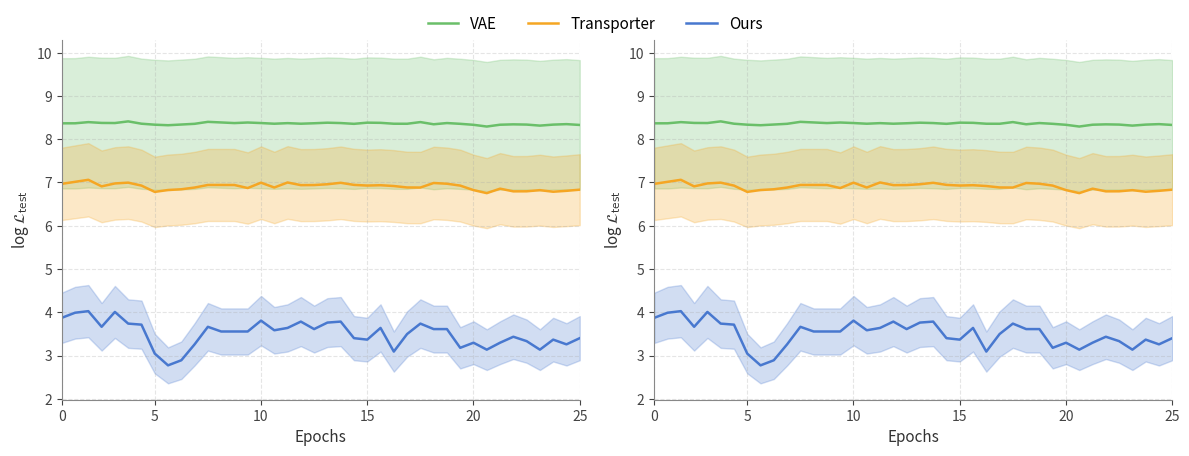

True or false: Transporter has a value of 11.7 at 33.

False